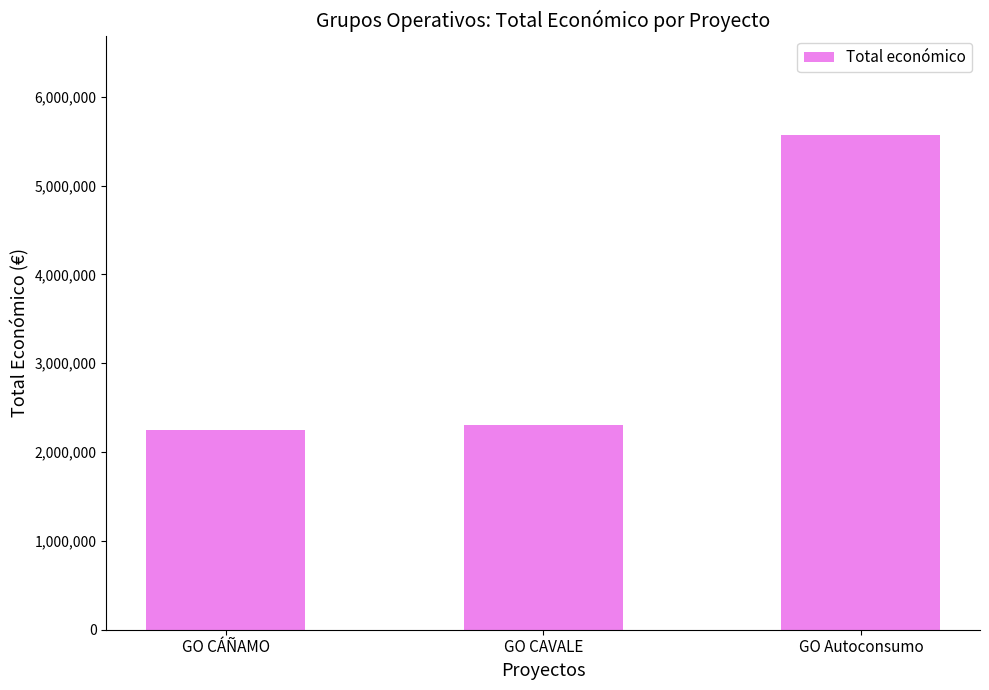

Rank the categories by value from lowest to highest.

GO CÁÑAMO, GO CAVALE, GO Autoconsumo